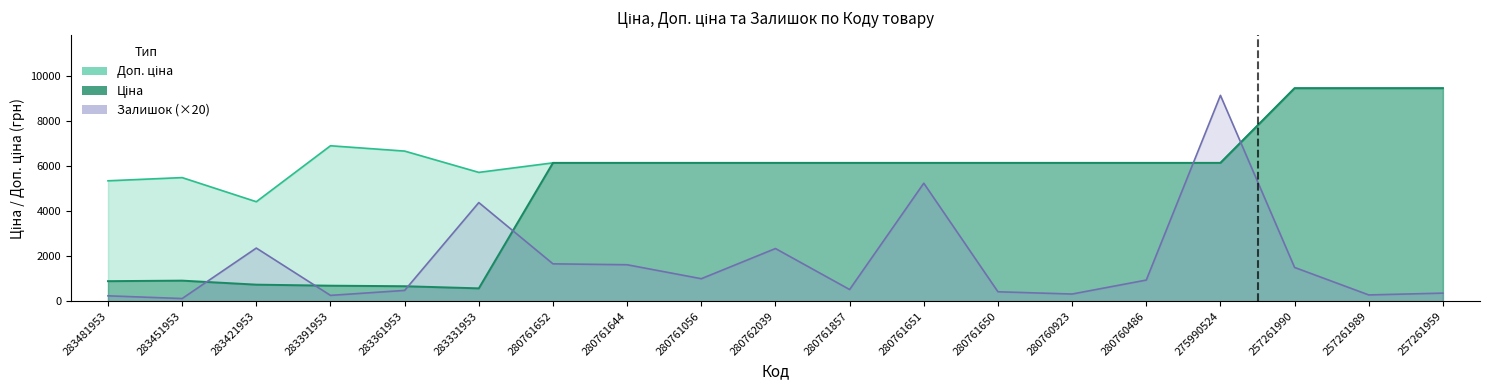

At which label does Доп. ціна first exceed 6143?

283391953